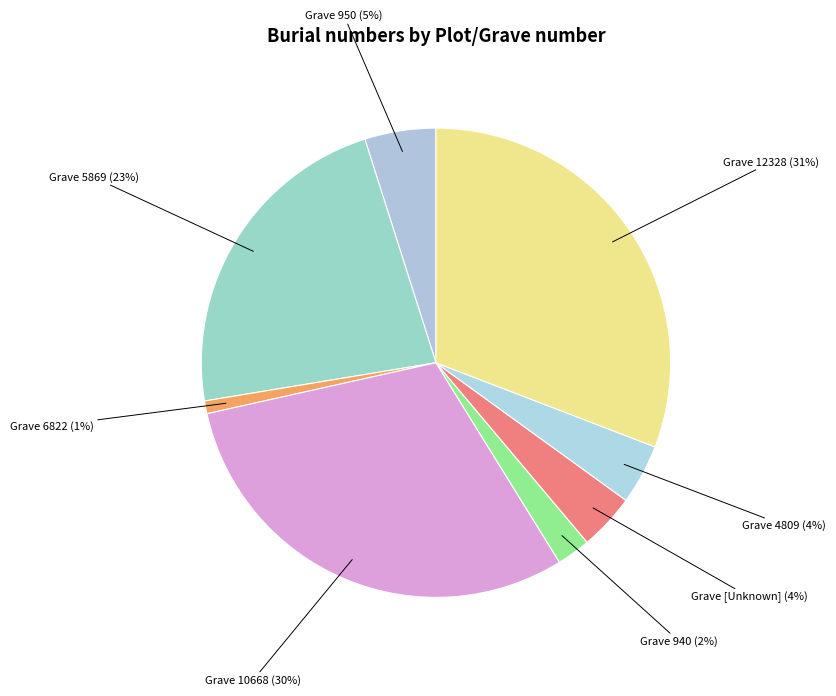

True or false: Grave 12328 accounts for 44% of the total.

False